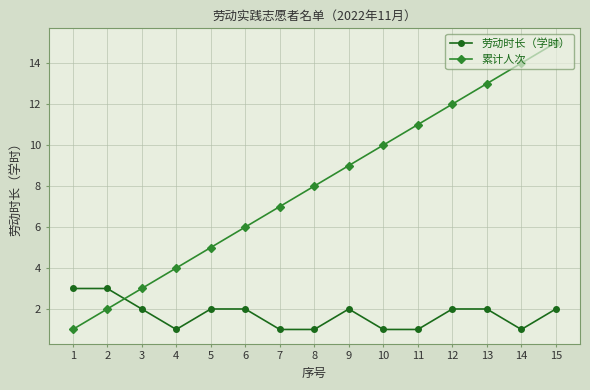

True or false: 累计人次 has more than 2 points higher than both neighbors.

False